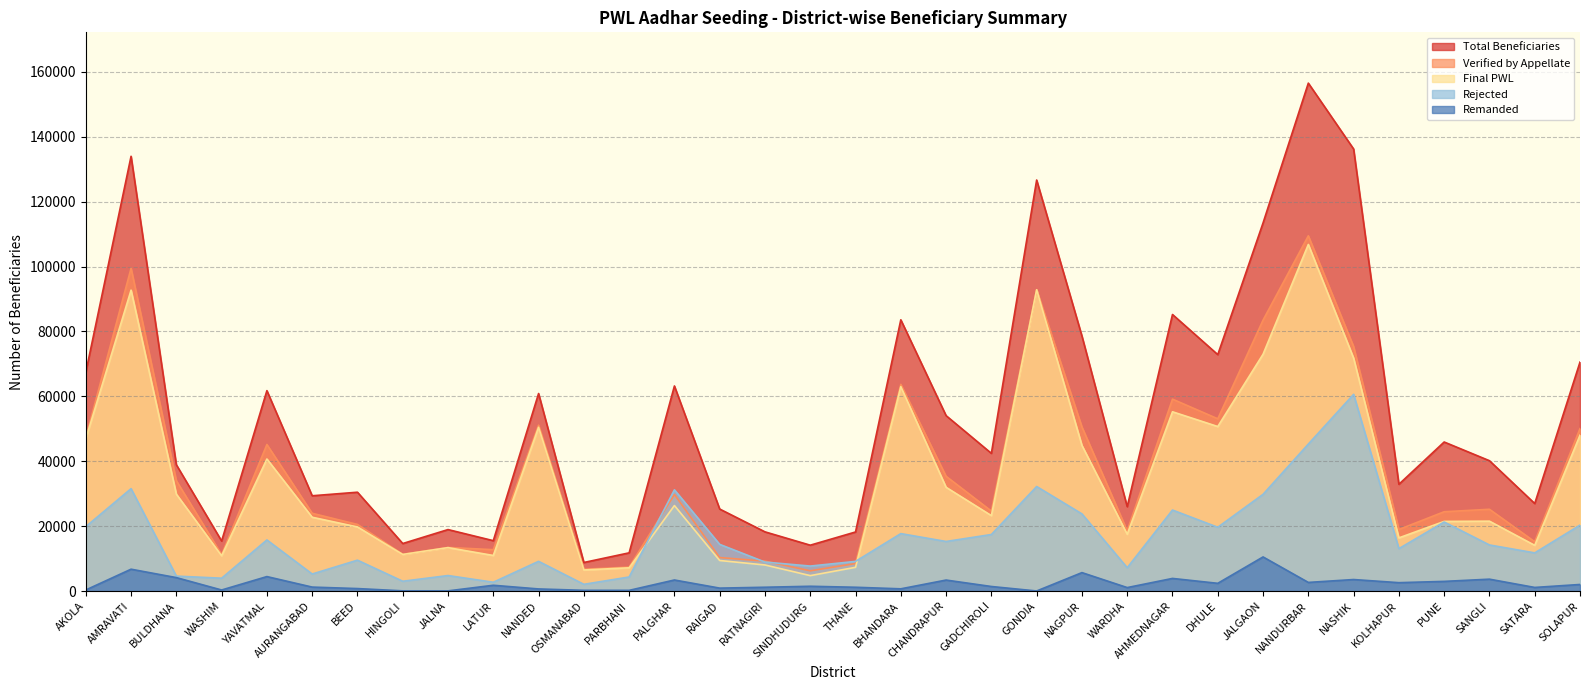

True or false: Total Beneficiaries and Remanded intersect in this chart.

False